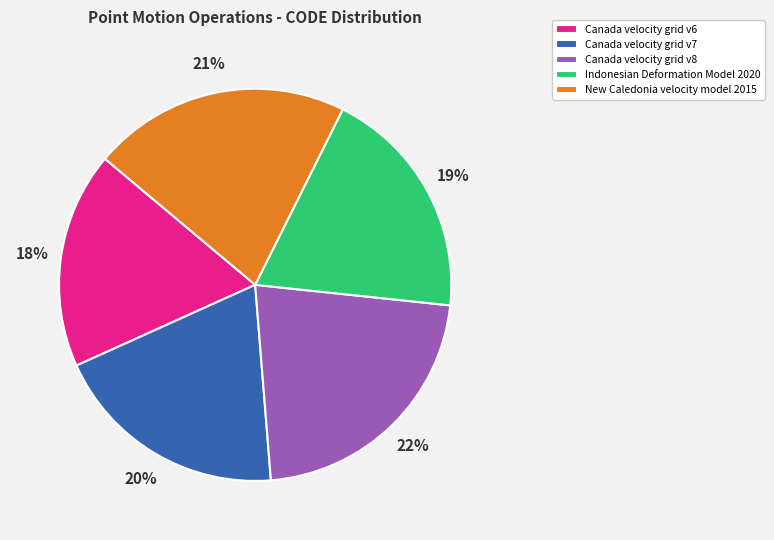

How many segments does this pie chart have?

5